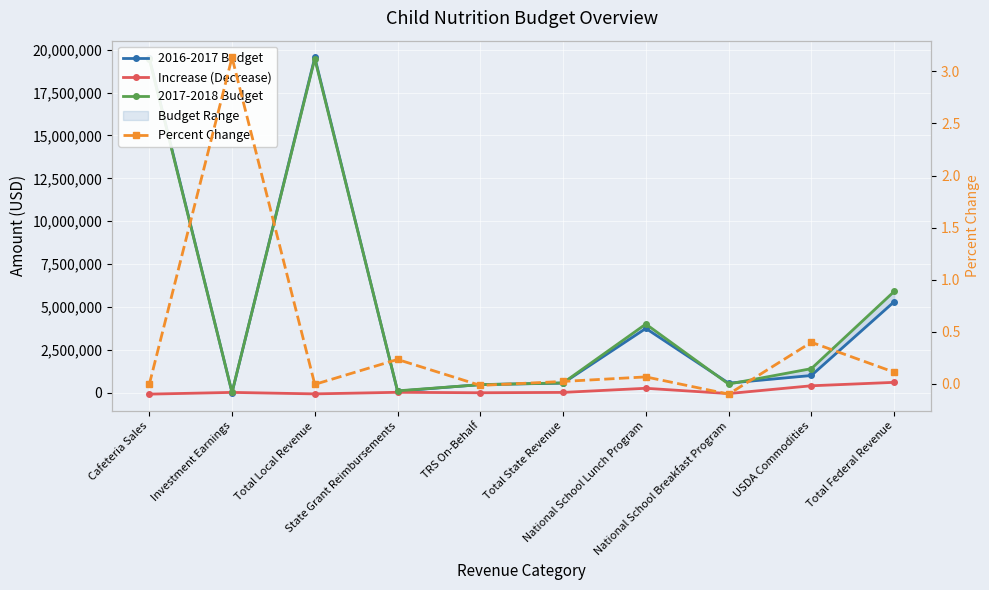

What is the total value across all series at Total State Revenue?

1137000.0